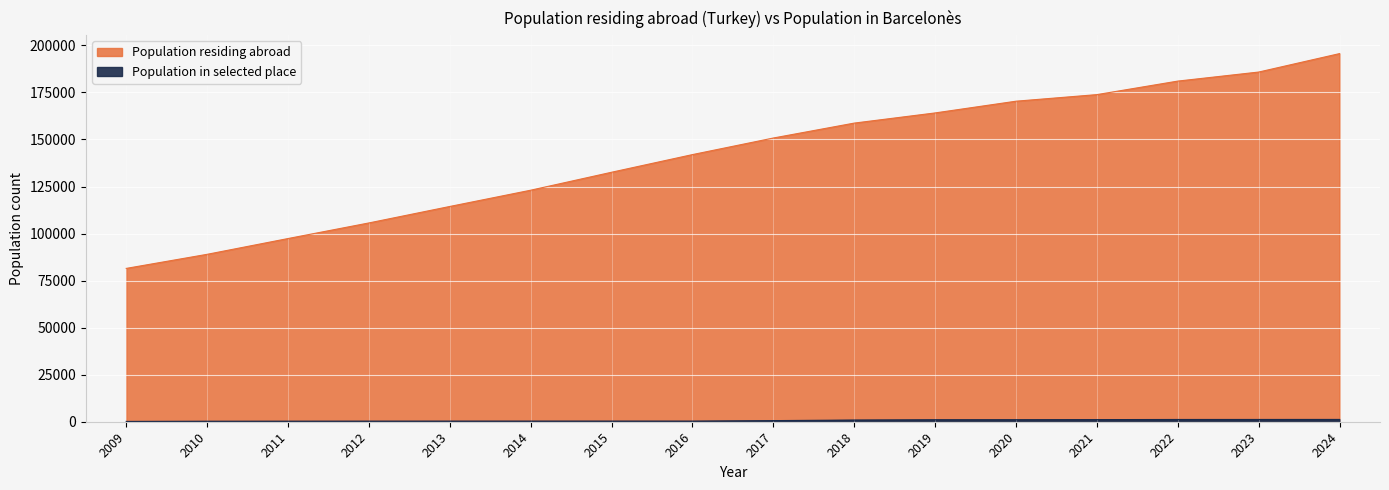

Reading right to left, list all the values displayed in this chart.

Population residing abroad: 195653	185848	181038	173853	170352	164119	158715	150790	141976	132594	123046	114406	105652	97358	88975	81488
Population in selected place: 1227	1207	1200	1129	1074	1055	901	595	336	342	339	331	319	298	275	169